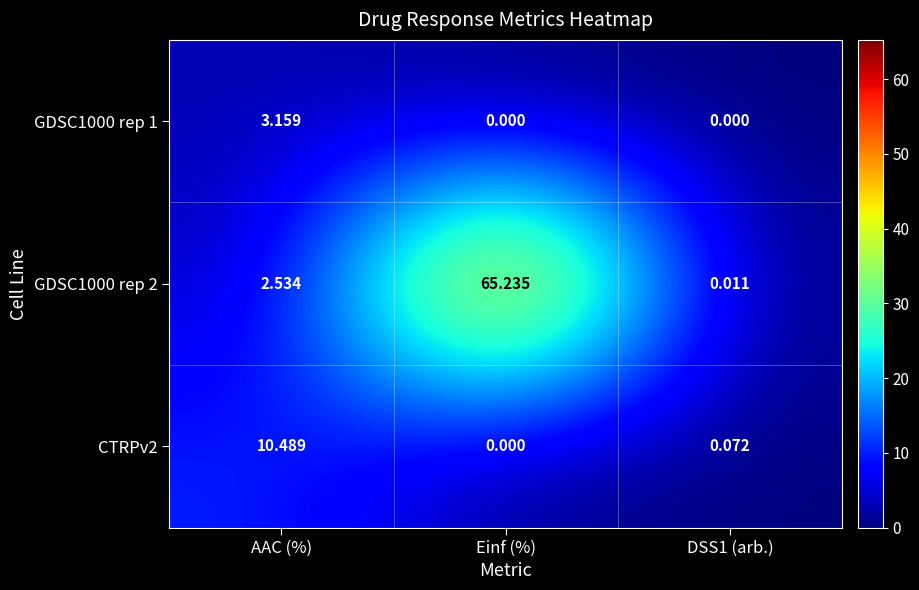

Which series has the largest total across all categories?

GDSC1000 rep 2